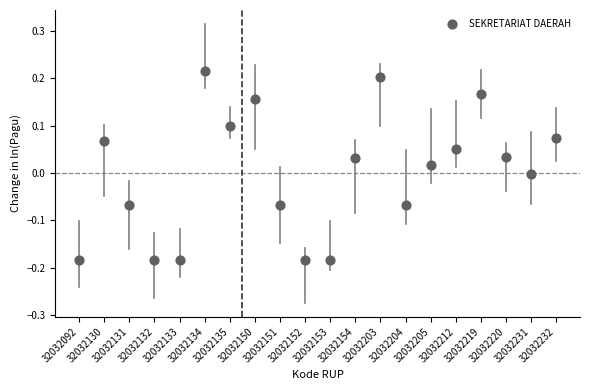

What is the range of Y values (max minus min)?

0.4